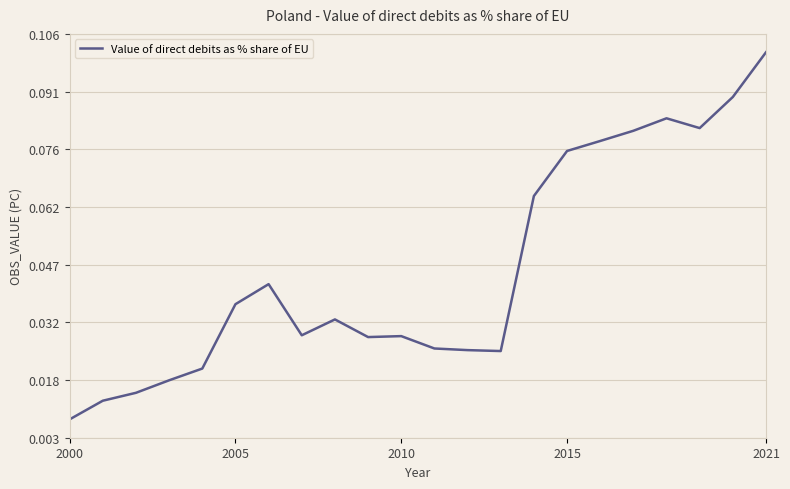

Does the chart have visible grid lines?

Yes